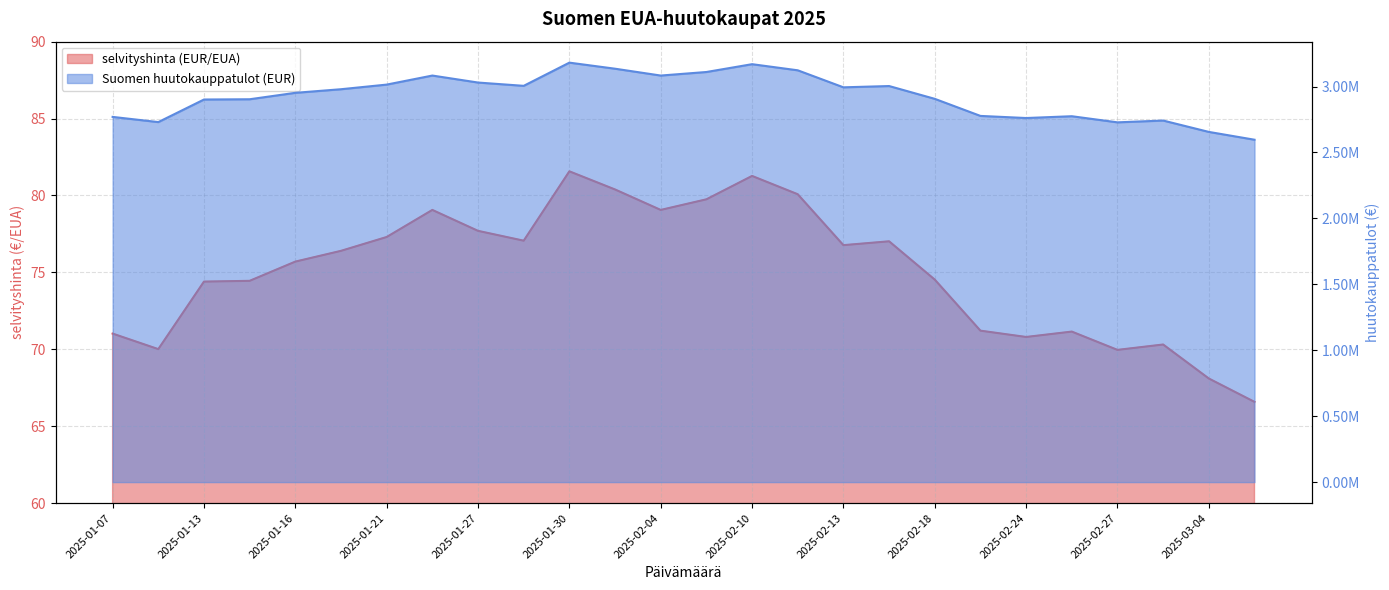

Which has a higher value, 2025-02-13 or 2025-03-03?

2025-02-13